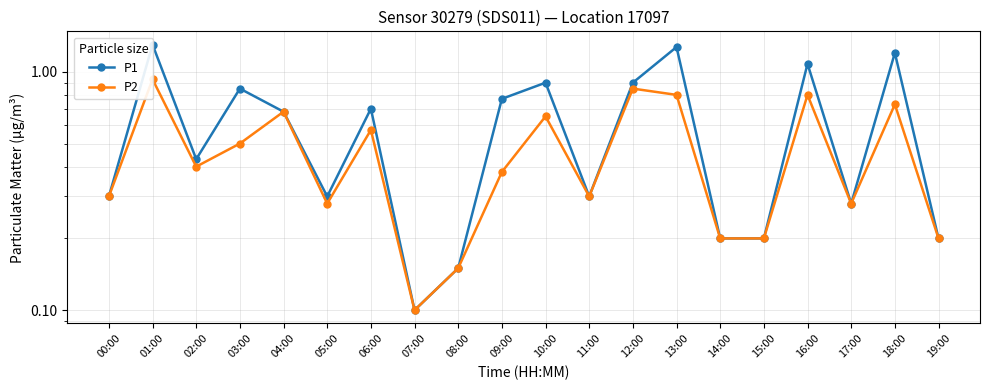

What is the label of the 20th point from the right?

00:00